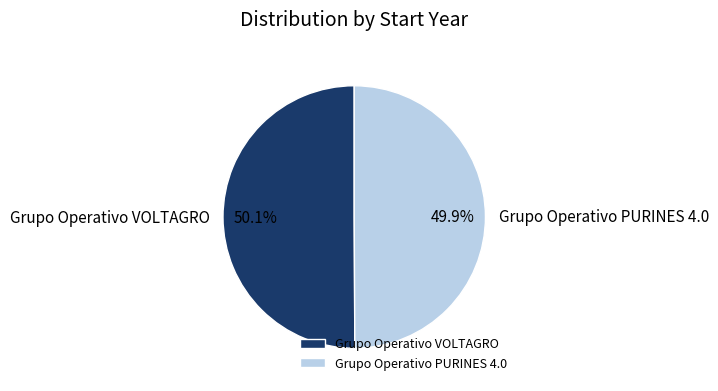

How many slices are in this pie chart?

2